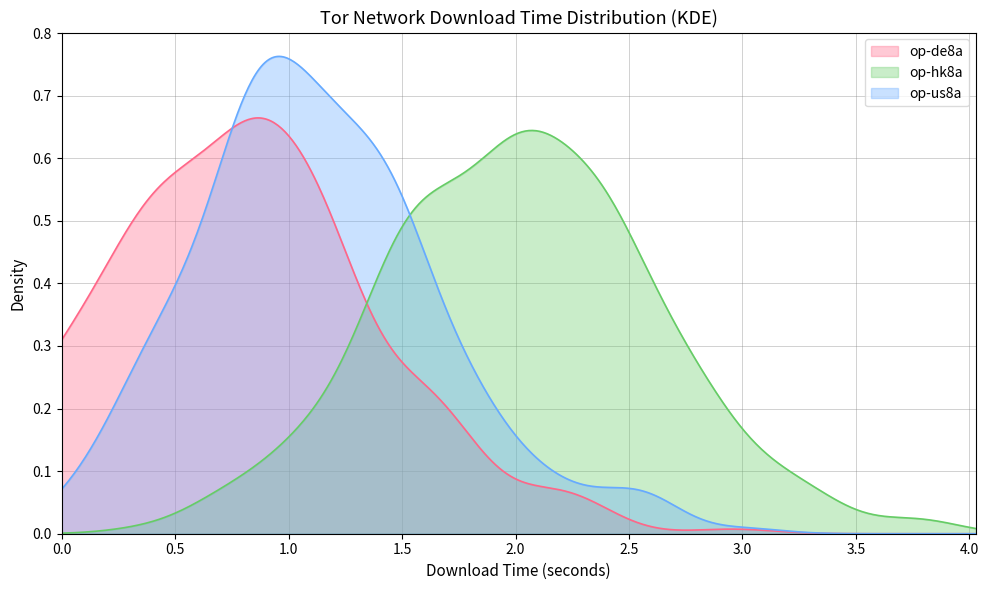

Between 13 and 22, which is larger?

22